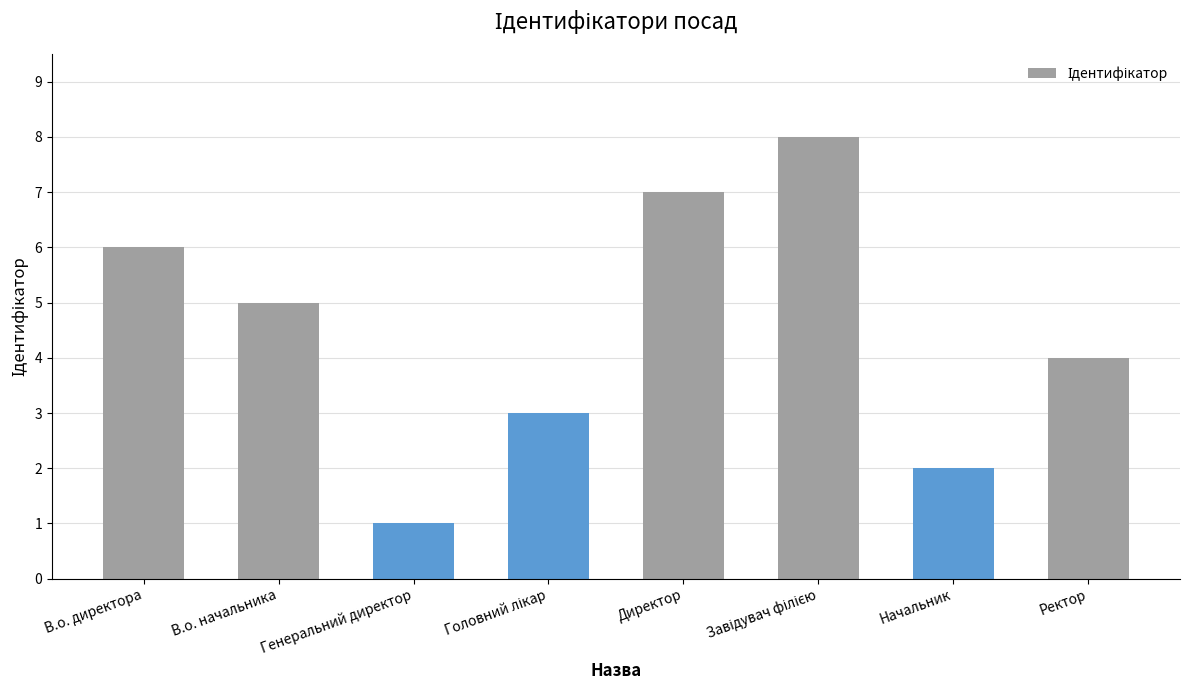

What is the greatest value displayed?

8